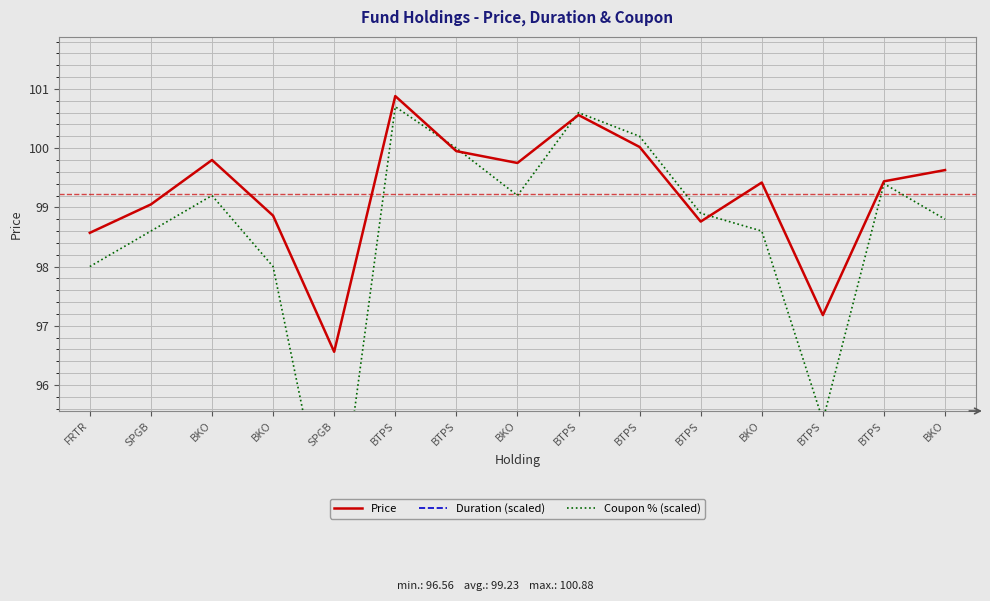

The Price series shows 175.6 at BTPS. True or false?

False